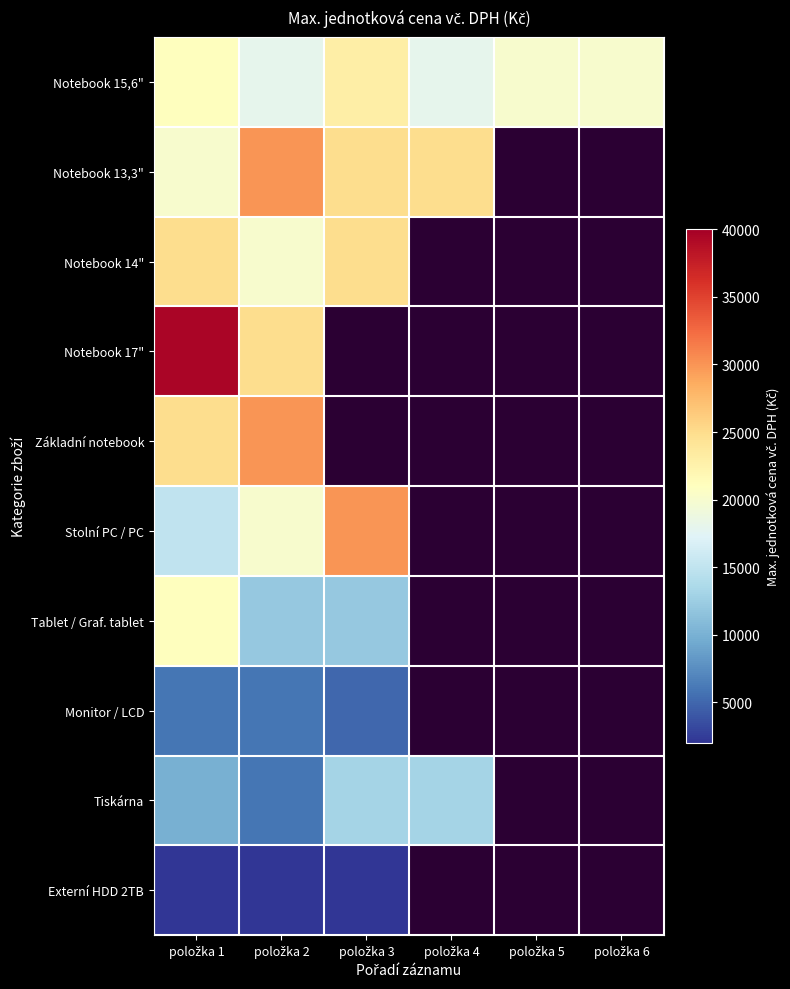

List the labels in order of Monitor / LCD value, largest first.

položka 1, položka 2, položka 3, položka 4, položka 5, položka 6